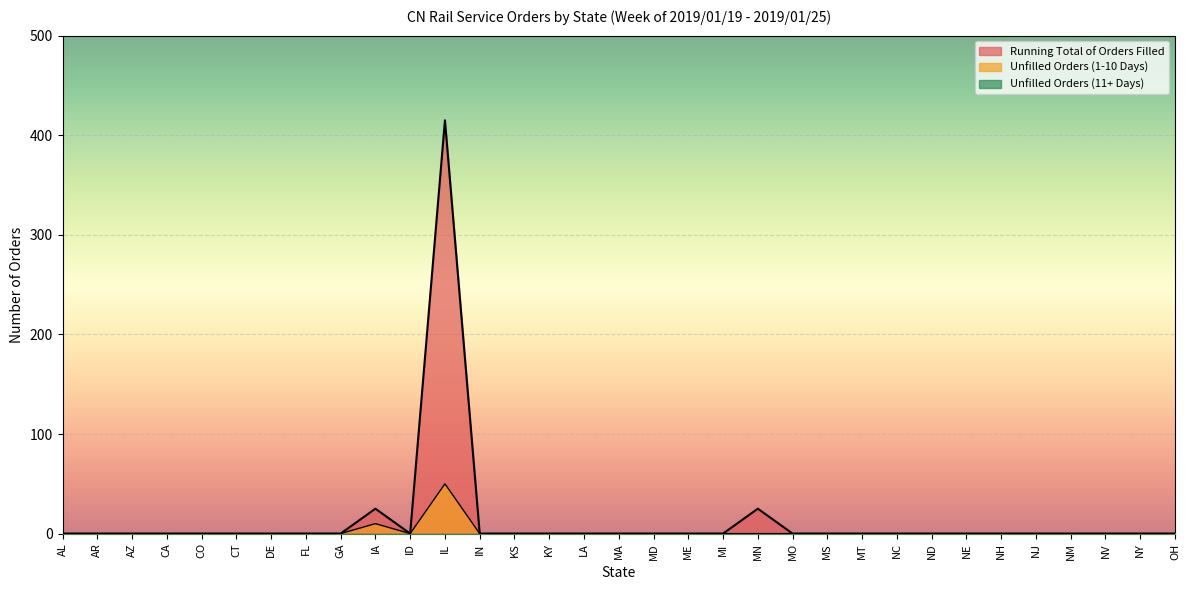

What position from the right is IN?

21